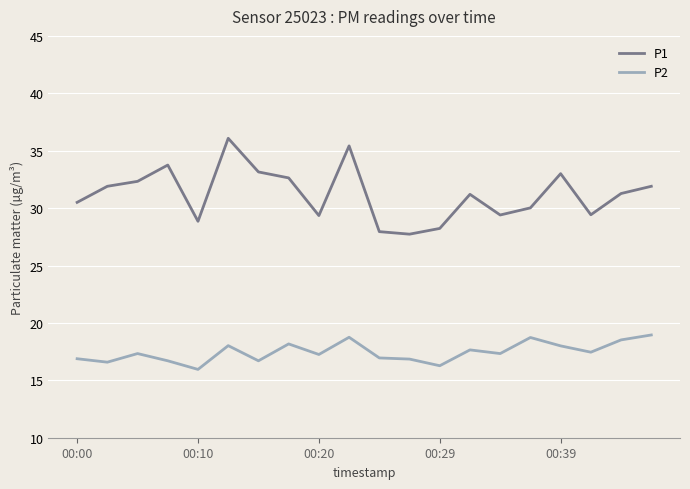

True or false: P2 and P1 intersect in this chart.

False